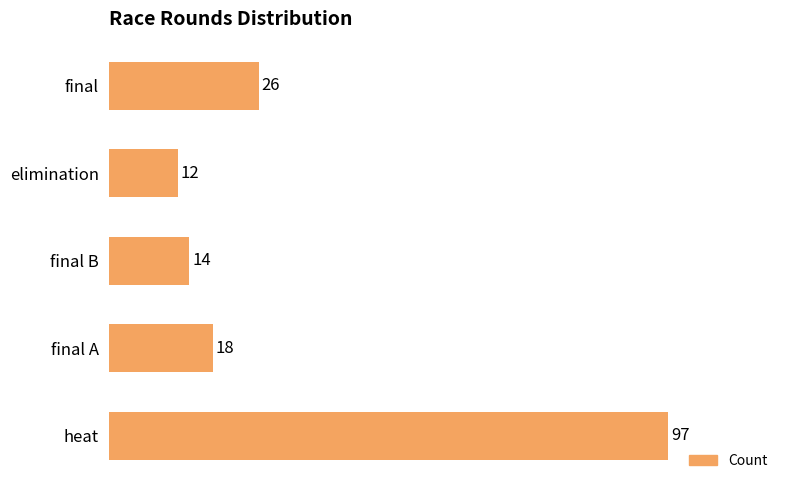

Reading top to bottom, transcribe all the data shown in this chart.

26	12	14	18	97